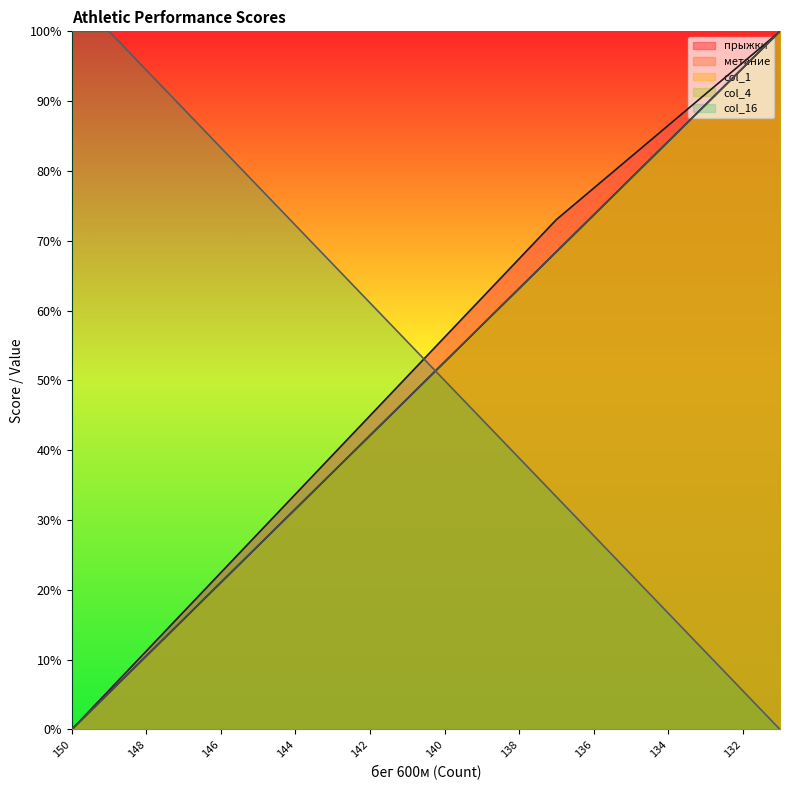

True or false: прыжки has a value of 67.4 at 138.

True